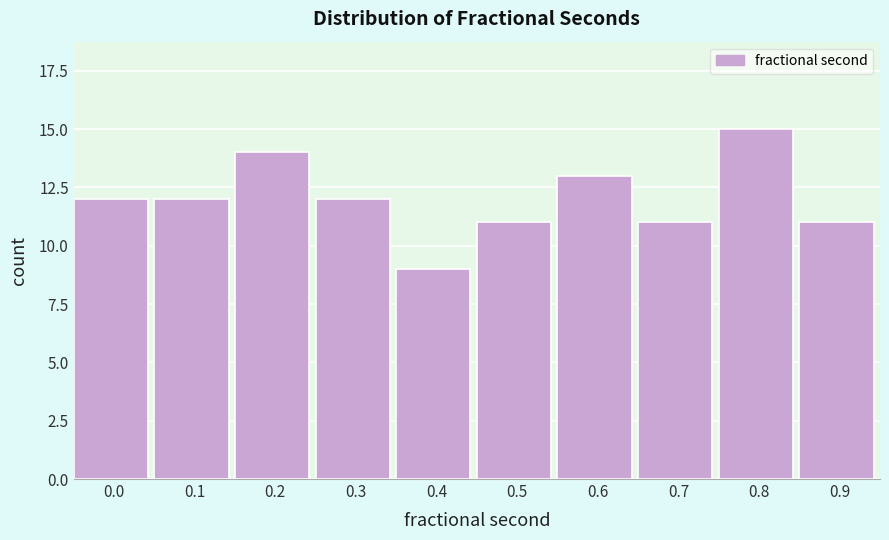

Reading left to right, list all the values displayed in this chart.

12	12	14	12	9	11	13	11	15	11